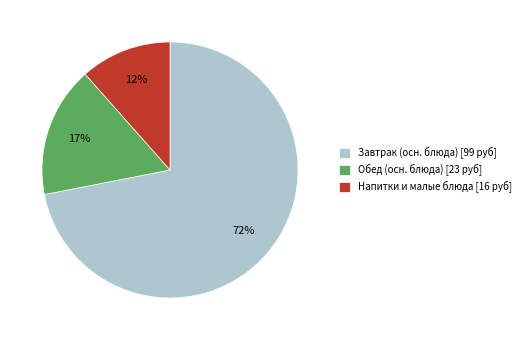

Combined, do Завтрак (осн. блюда) [99 руб] and Напитки и малые блюда [16 руб] account for over 50%?

Yes